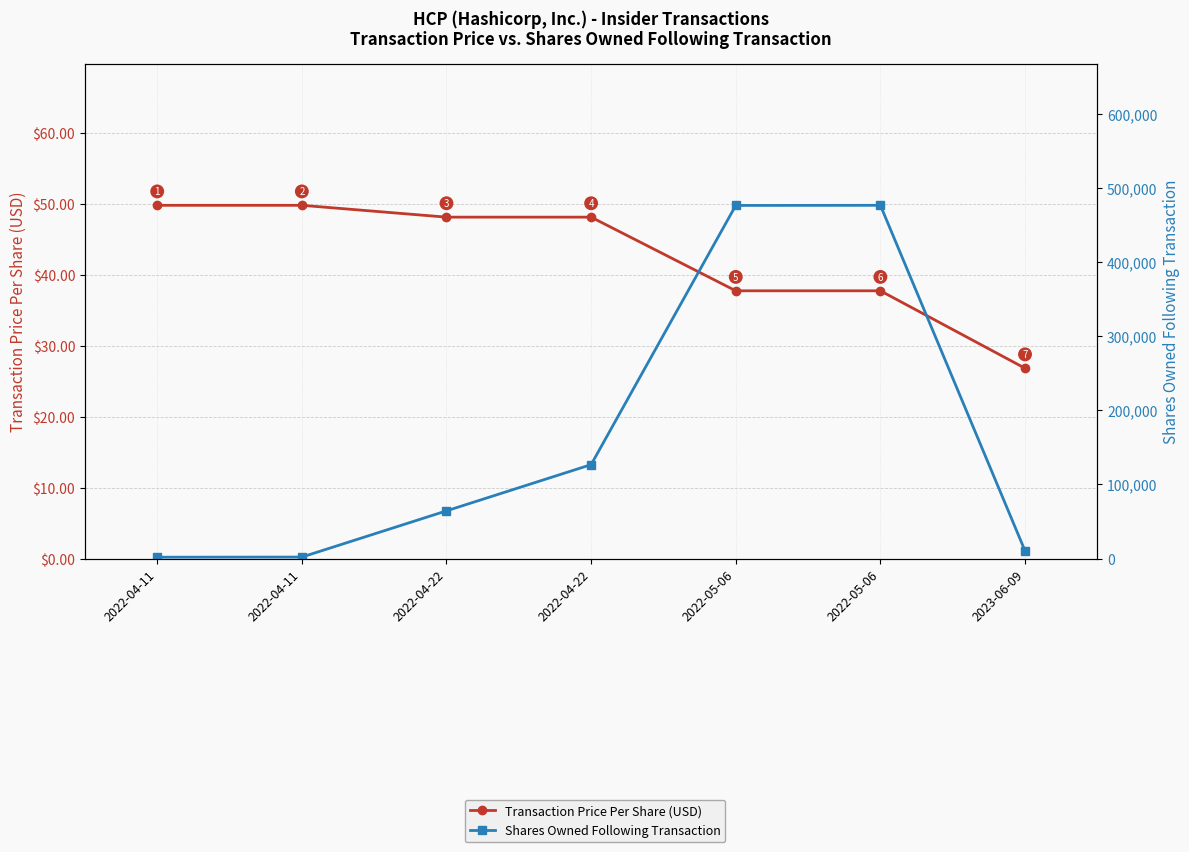

At which label does Transaction Price Per Share (USD) reach its peak?

2022-04-11